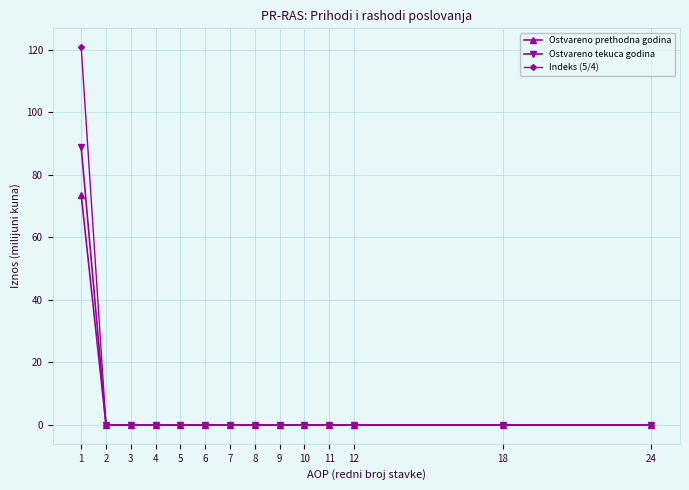

What is the maximum value shown in the chart?

120.8